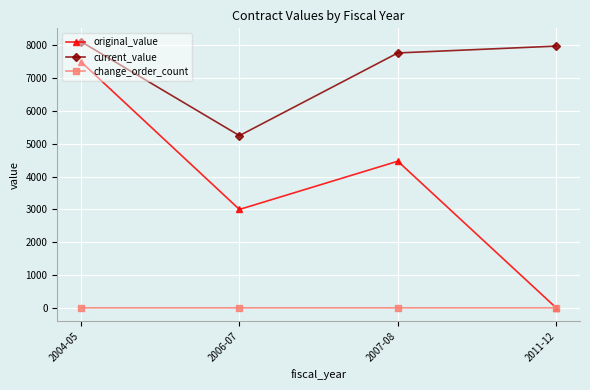

Rank the series by their average value, from highest to lowest.

current_value, original_value, change_order_count